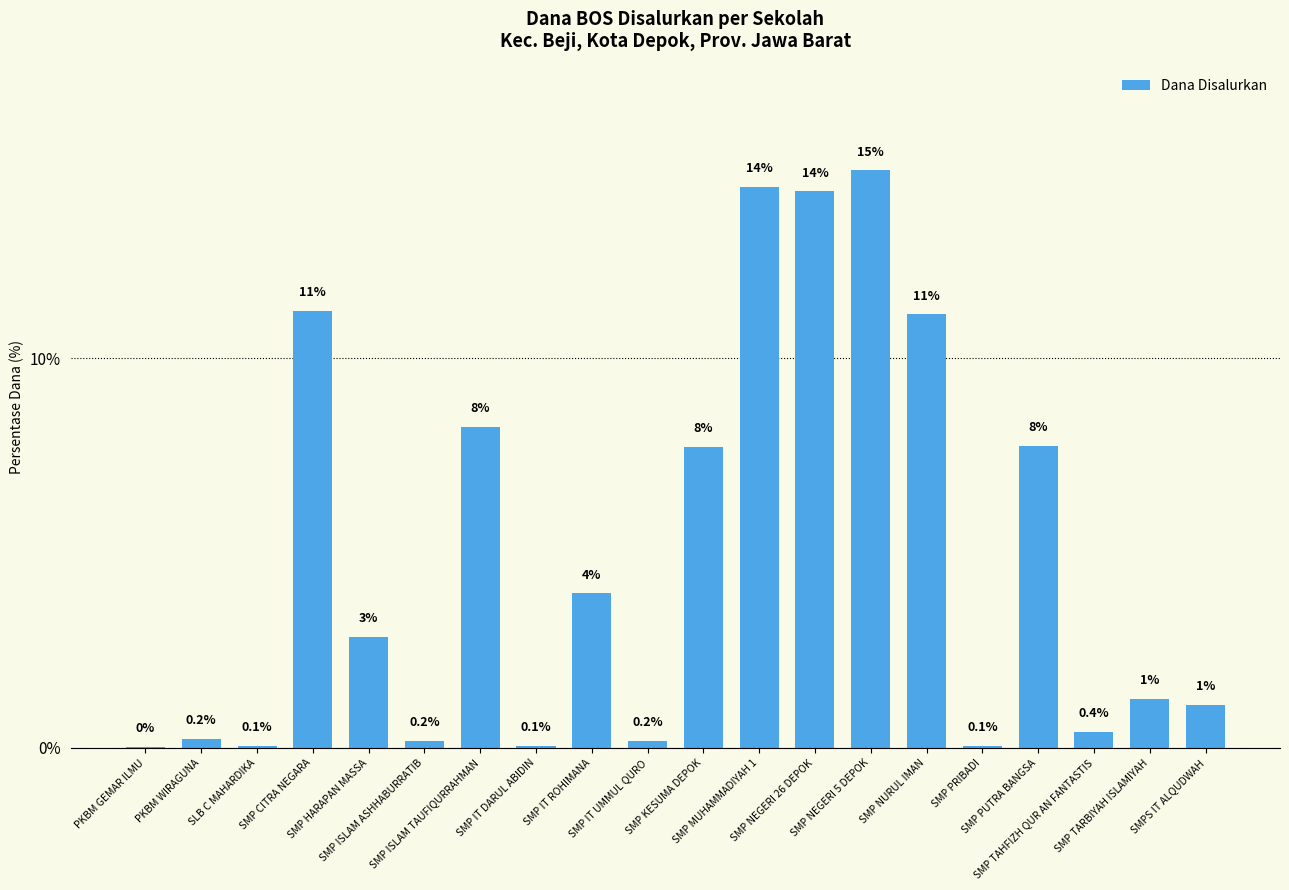

What position from the right is SMP MUHAMMADIYAH 1?

9